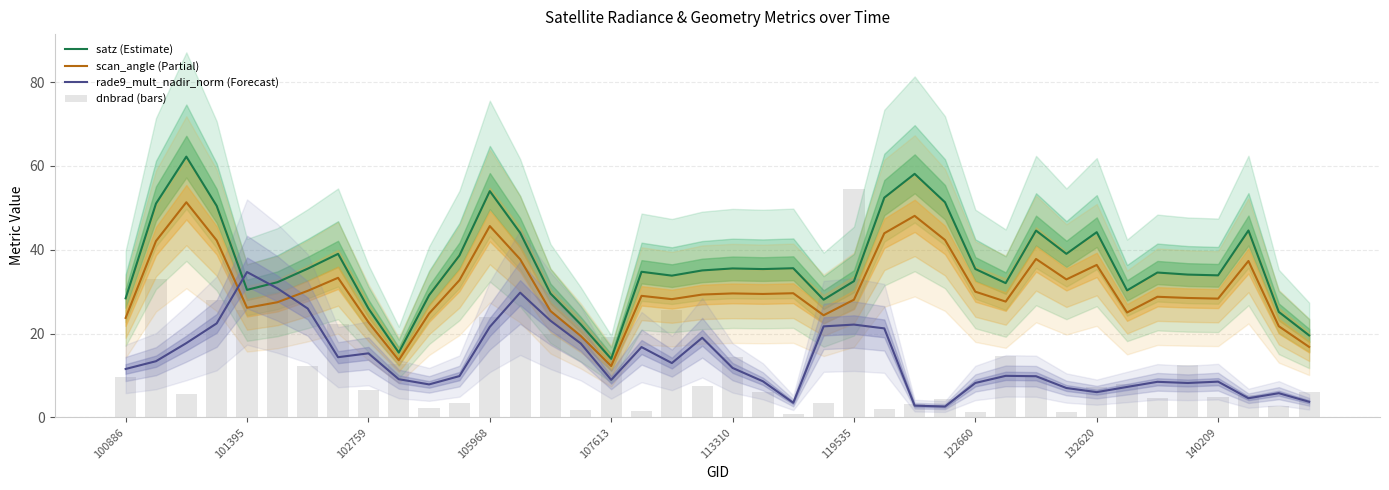

How many groups of bars are there?

40